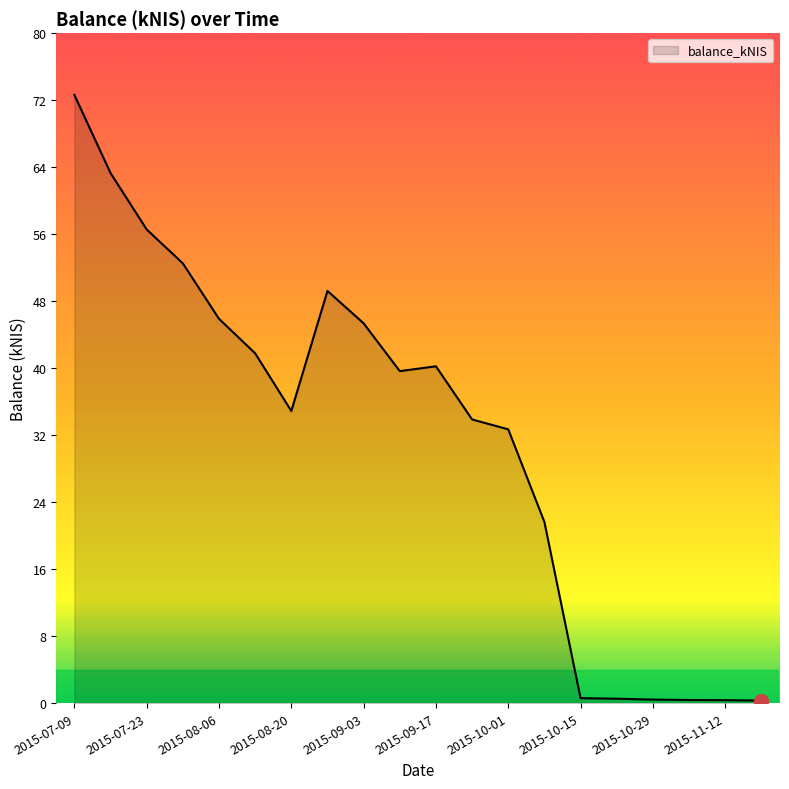

What is the greatest value displayed?

72.6